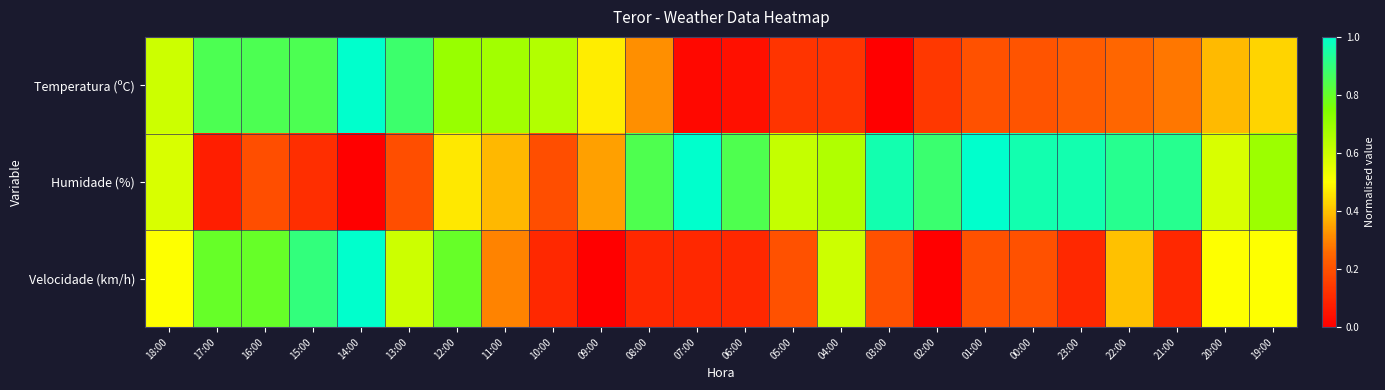

Reading left to right, what are all the values shown in this chart?

Temperatura (ºC): 18:00=0.6	17:00=0.8	16:00=0.8	15:00=0.8	14:00=1.0	13:00=0.9	12:00=0.7	11:00=0.7	10:00=0.7	09:00=0.5	08:00=0.3	07:00=0.0	06:00=0.0	05:00=0.1	04:00=0.1	03:00=0.0	02:00=0.1	01:00=0.2	00:00=0.2	23:00=0.2	22:00=0.3	21:00=0.3	20:00=0.4	19:00=0.4
Humidade (%): 18:00=0.6	17:00=0.1	16:00=0.2	15:00=0.1	14:00=0.0	13:00=0.2	12:00=0.5	11:00=0.4	10:00=0.2	09:00=0.3	08:00=0.8	07:00=1.0	06:00=0.8	05:00=0.6	04:00=0.7	03:00=1.0	02:00=0.9	01:00=1.0	00:00=1.0	23:00=1.0	22:00=0.9	21:00=0.9	20:00=0.6	19:00=0.7
Velocidade (km/h): 18:00=0.5	17:00=0.8	16:00=0.8	15:00=0.9	14:00=1.0	13:00=0.6	12:00=0.8	11:00=0.3	10:00=0.1	09:00=0.0	08:00=0.1	07:00=0.1	06:00=0.1	05:00=0.2	04:00=0.6	03:00=0.2	02:00=0.0	01:00=0.2	00:00=0.2	23:00=0.1	22:00=0.4	21:00=0.1	20:00=0.5	19:00=0.5